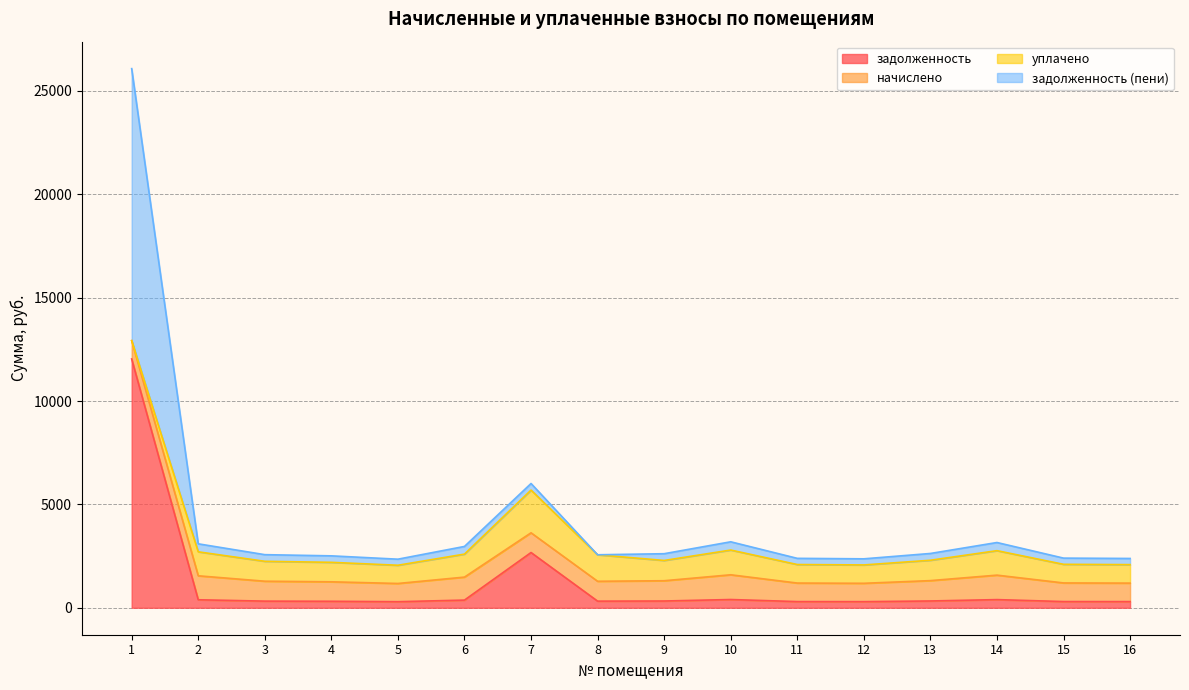

True or false: задолженность (пени) and задолженность intersect in this chart.

False